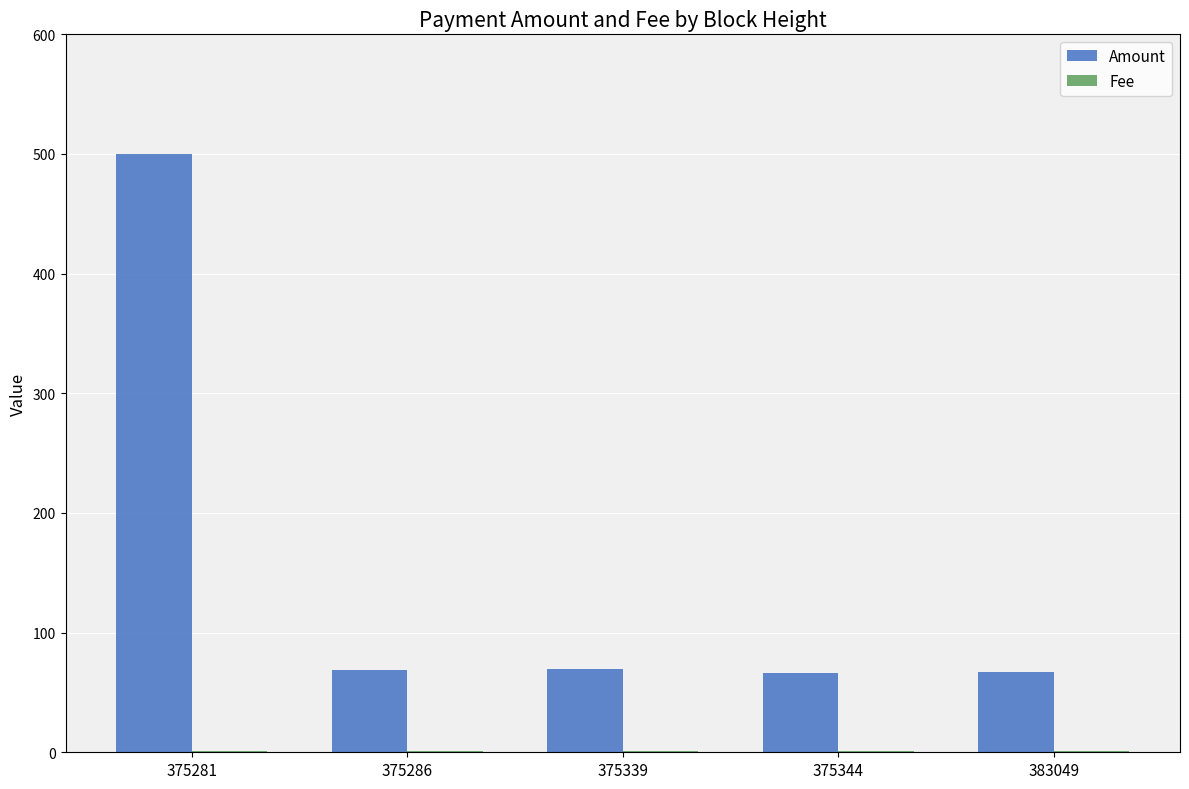

Which series has the largest range (max minus min)?

Amount